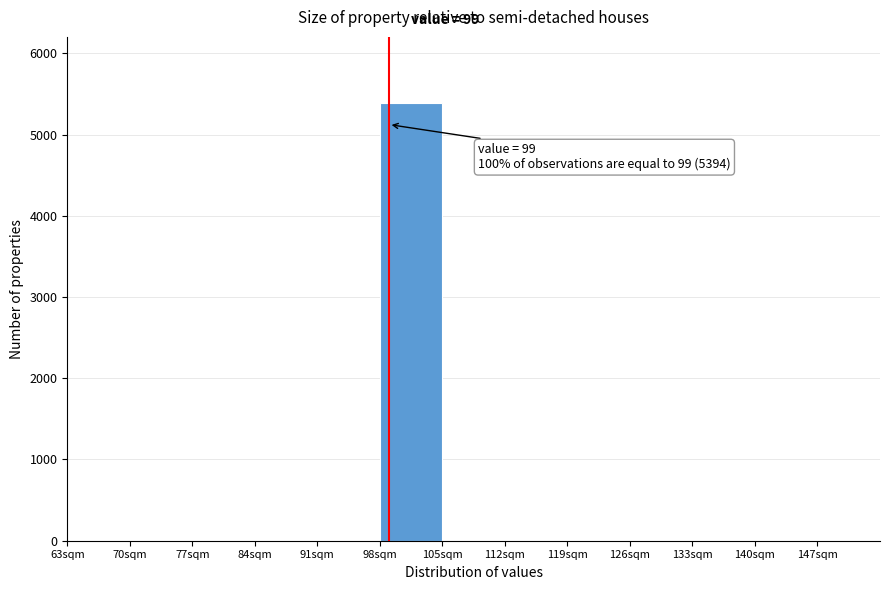

Over which range of the x-axis is the bar tallest?

98 to 105